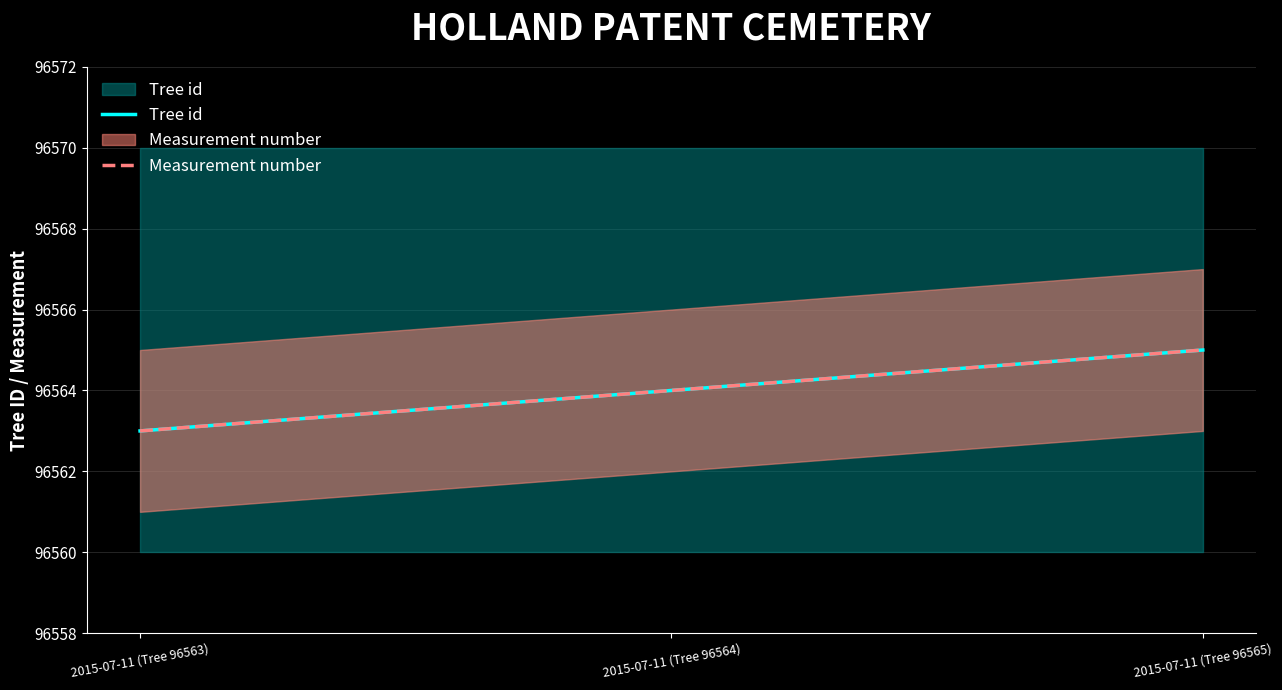

What are all the series names shown in the legend?

Tree id, Measurement number